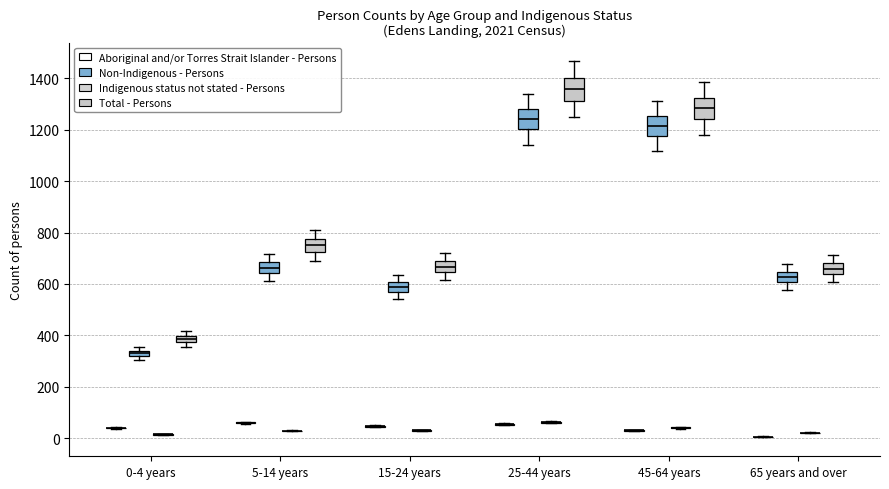

Where does the median line of the box for 15-24 years (Non-Indigenous - Persons) sit on the y-axis? The values are not printed on the chart, so give them approximately, as read against the axis.

580